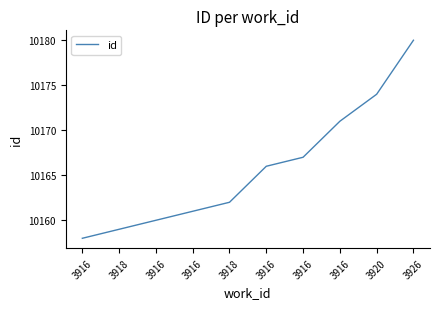

How many lines are shown in the chart?

1